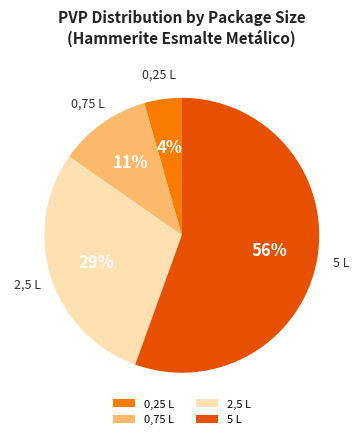

How many segments does this pie chart have?

4